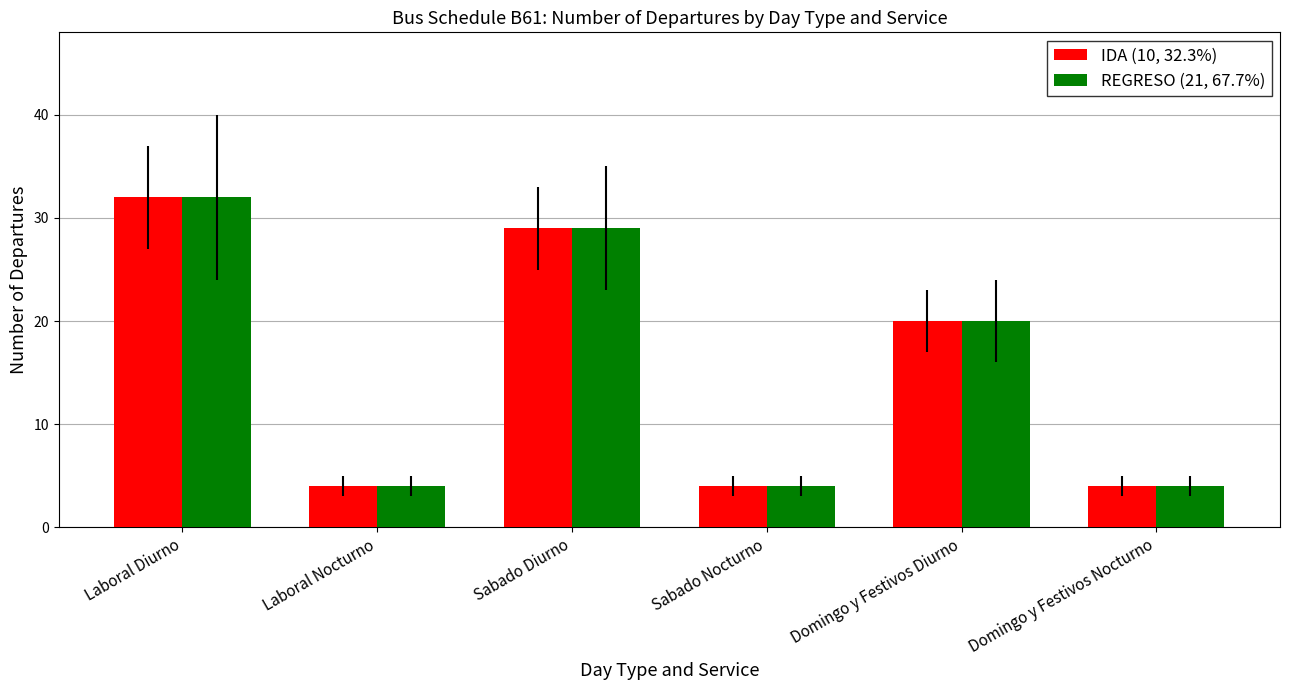

The REGRESO (21, 67.7%) series shows 8 at Domingo y Festivos Diurno. True or false?

False